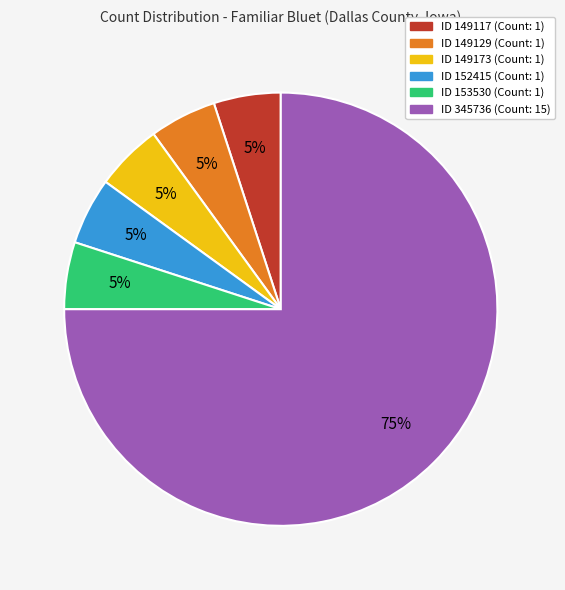

Is there any slice that represents more than half of the pie?

Yes